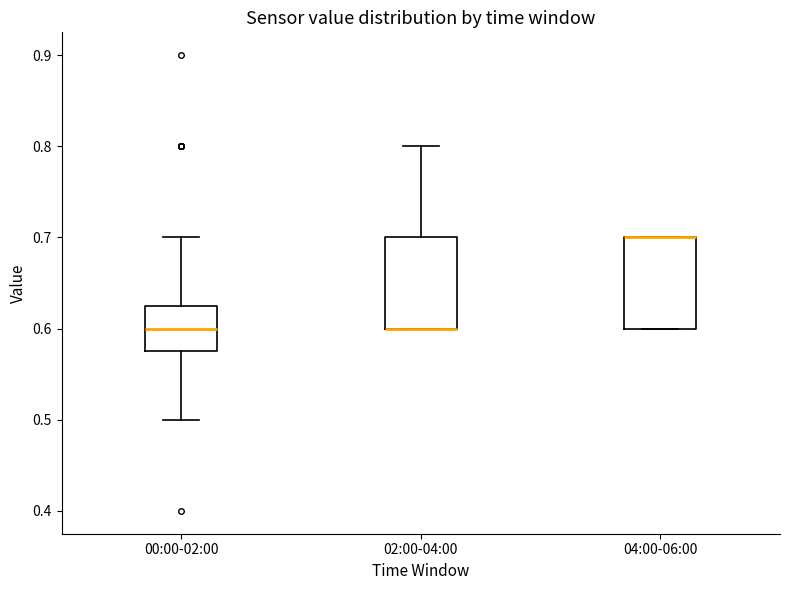

Where is the upper edge of the box for 04:00-06:00 on the y-axis? The values are not printed on the chart, so give them approximately, as read against the axis.

0.70